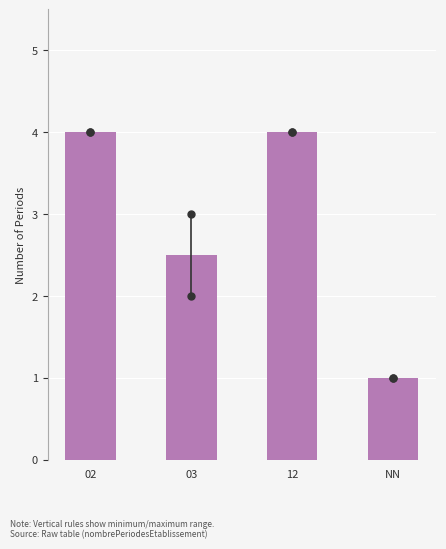

Reading left to right, what are all the values shown in this chart?

4.0	2.5	4.0	1.0